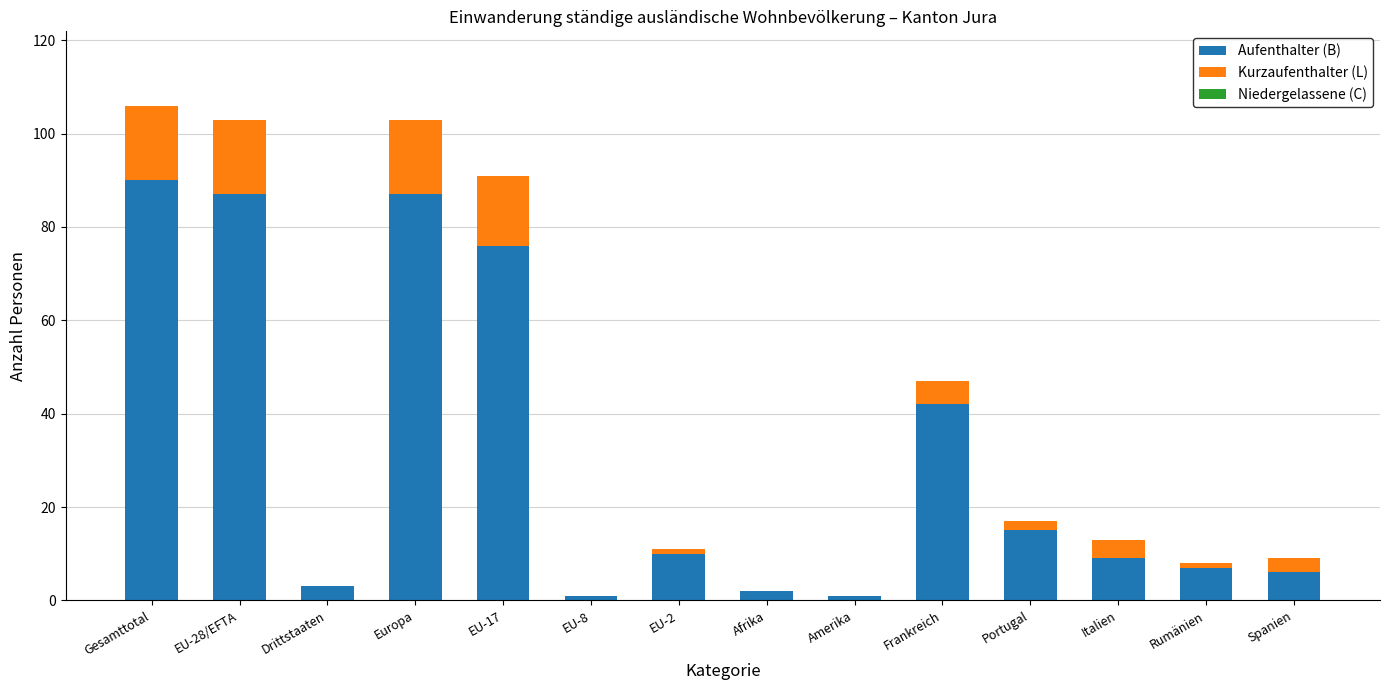

Where is Aufenthalter (B) nearest to the value 45?

Frankreich